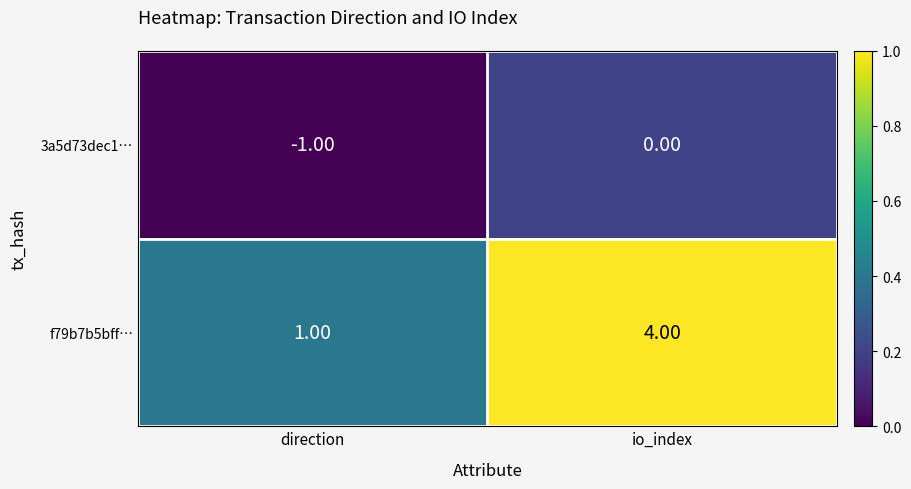

What is the spread (max minus min) of values at io_index?

4